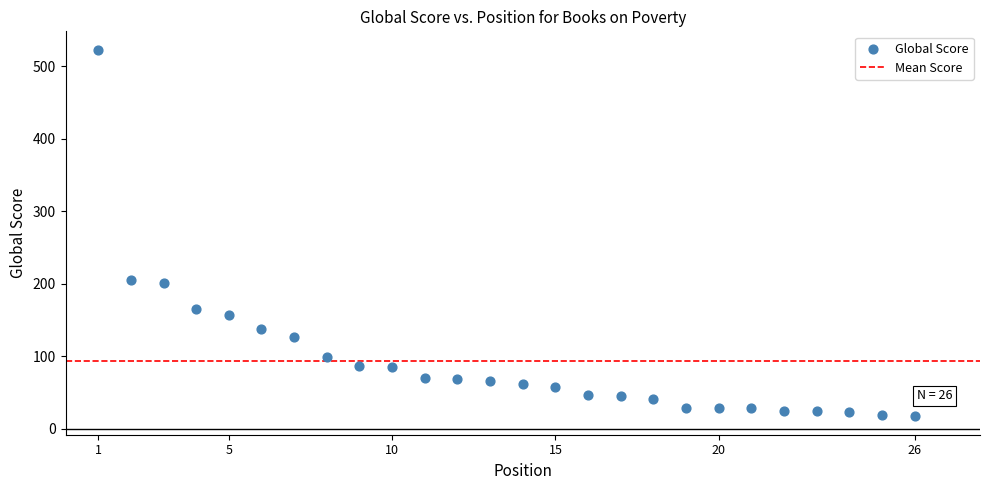

What is the range of Y values (max minus min)?

506